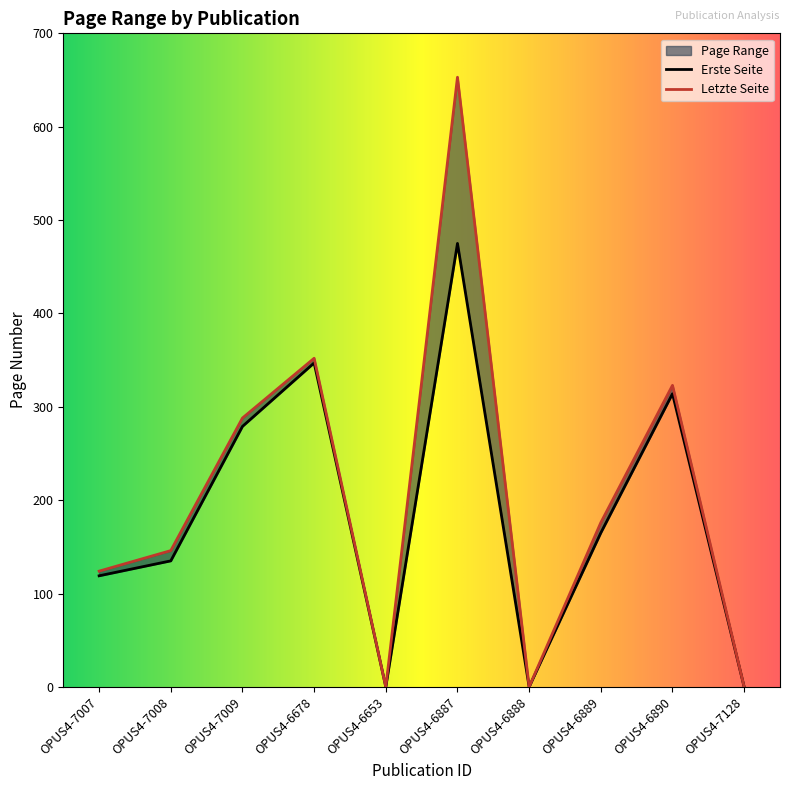

What is the sum of the Letzte Seite values at OPUS4-6890 and OPUS4-6678?

675